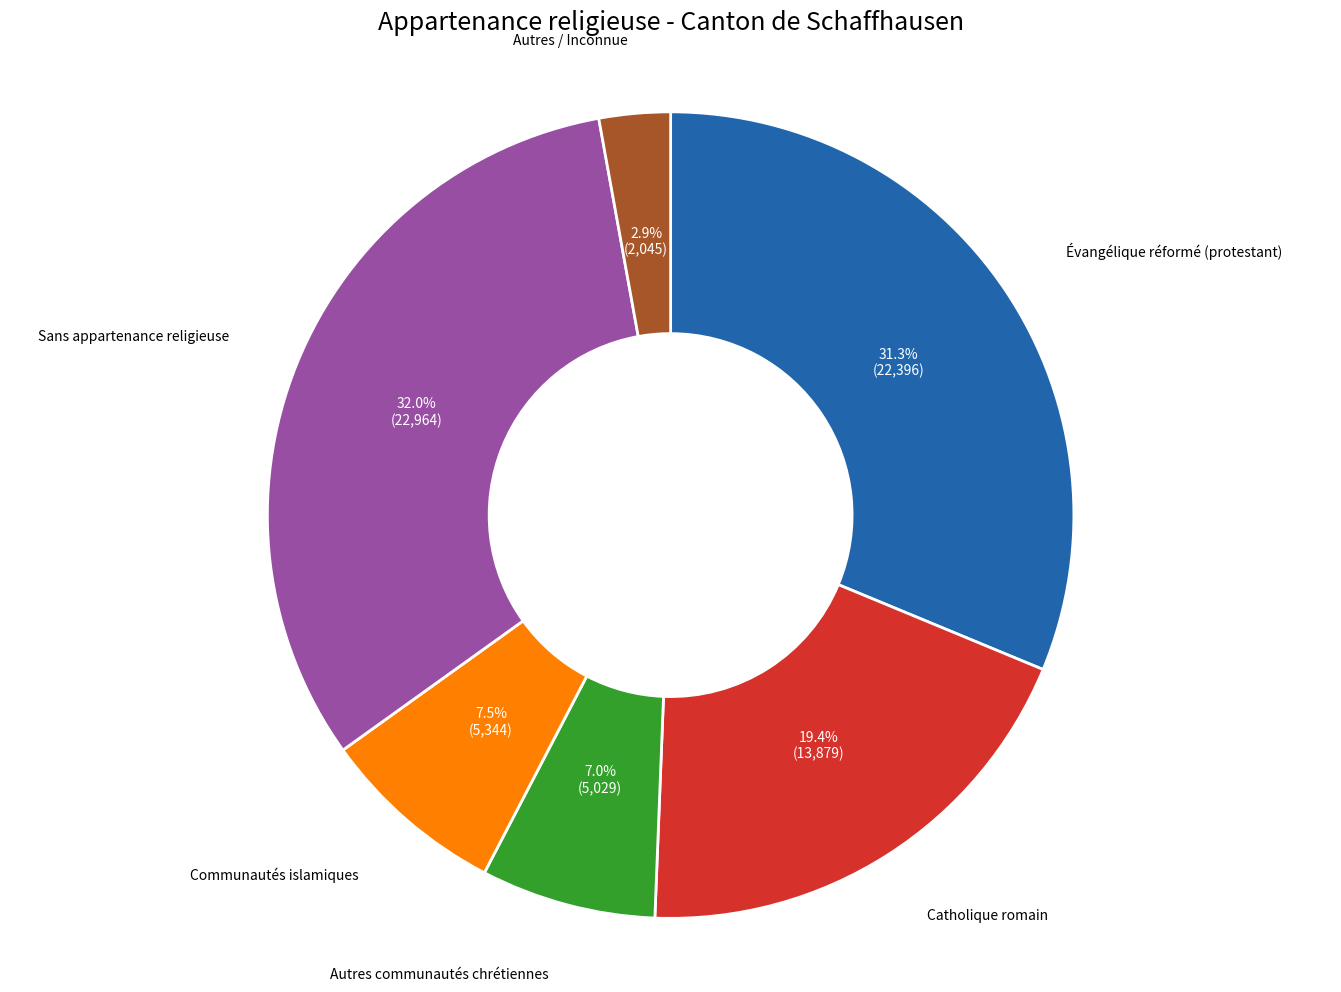

Is there a majority slice in this chart?

No